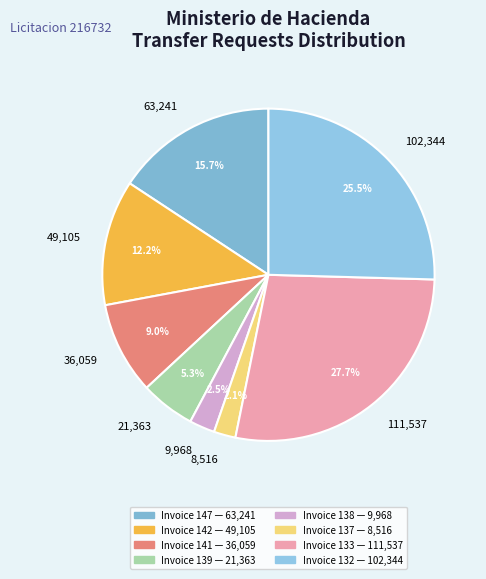

How many slices are in this pie chart?

8